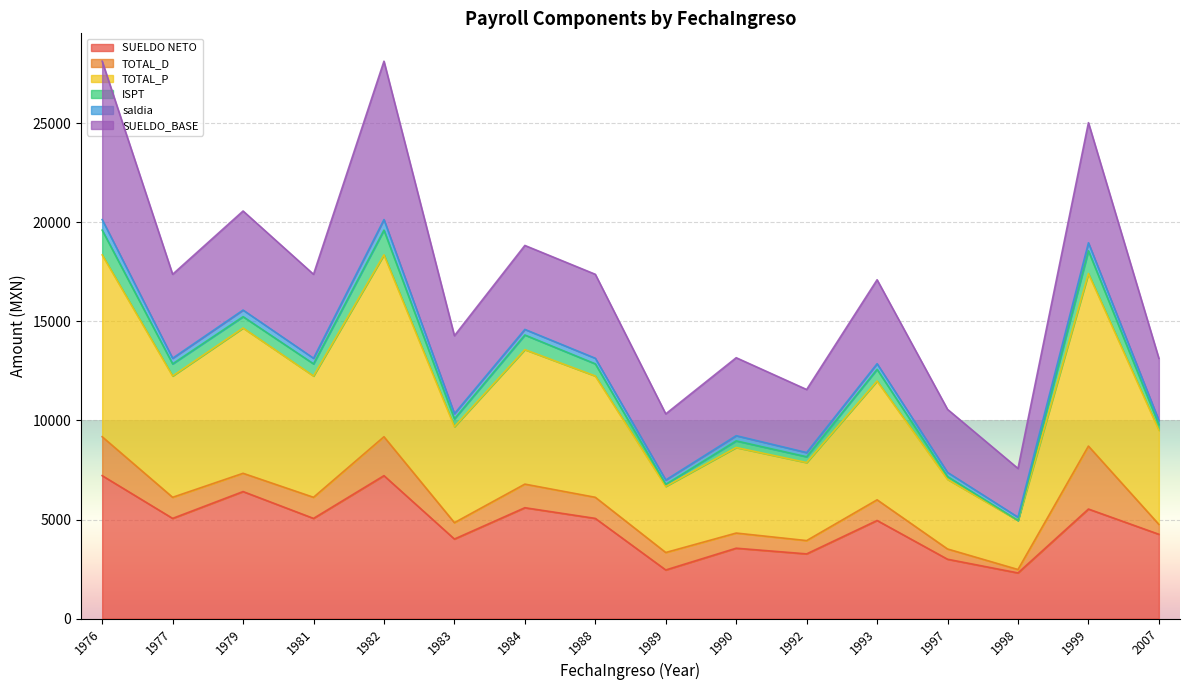

How many interior local peaks does the SUELDO NETO series have?

6